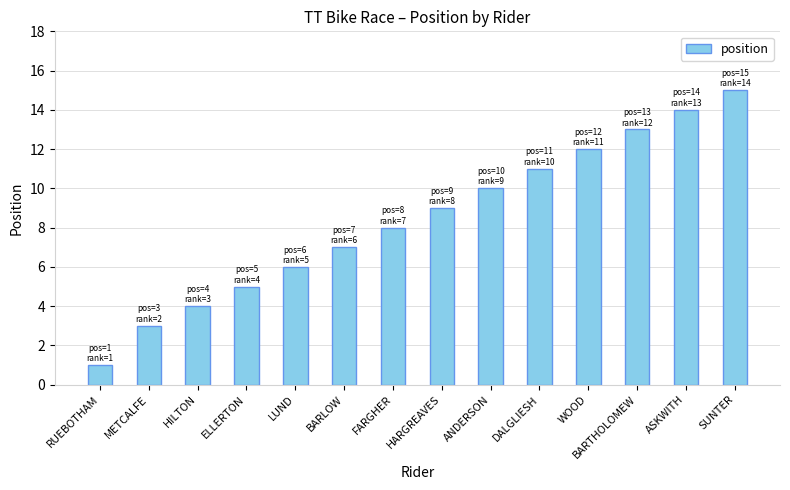

Between DALGLIESH and BARLOW, which is larger?

DALGLIESH